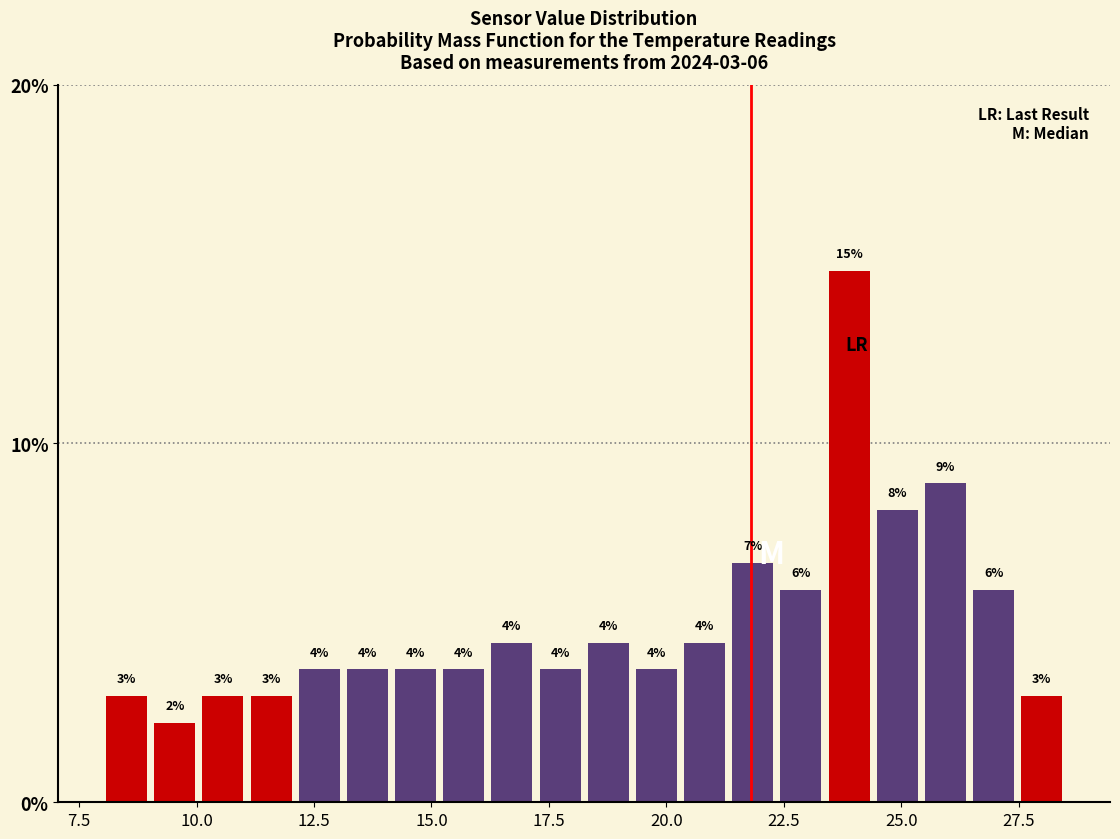

Around what value on the x-axis is the tallest bar? Give the approximate position of its centre, as read against the axis.

24.0